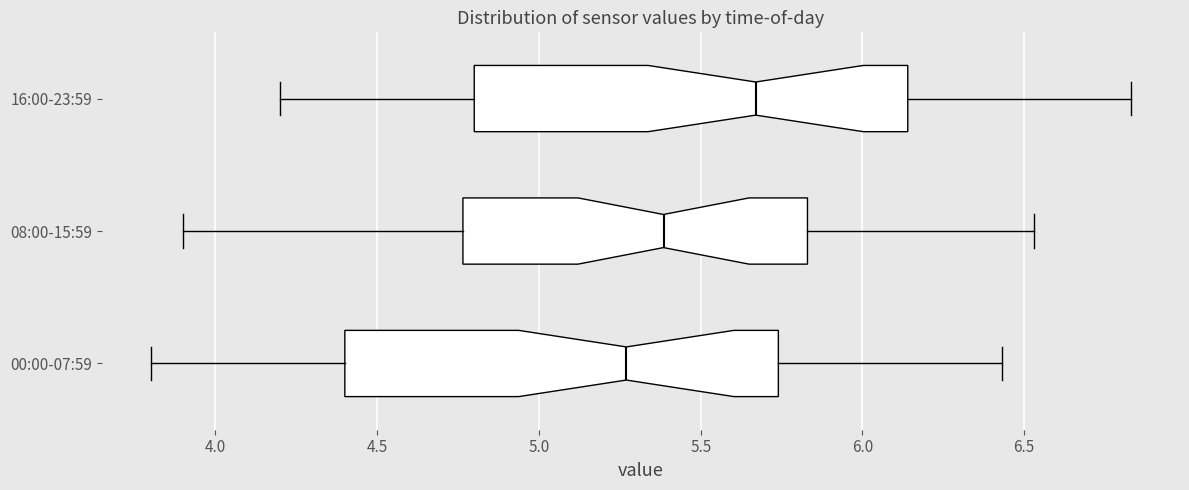

Reading bottom to top, transcribe this box plot: for each box, give where its median line is, the range the box spans, and where its two whiskers end, as read against the x-axis. The values are not printed on the chart, so give them approximately, as read against the axis.

00:00-07:59: median 5.25, box 4.40 to 5.75, whiskers 3.80 to 6.45
08:00-15:59: median 5.40, box 4.75 to 5.85, whiskers 3.90 to 6.55
16:00-23:59: median 5.65, box 4.80 to 6.15, whiskers 4.20 to 6.85